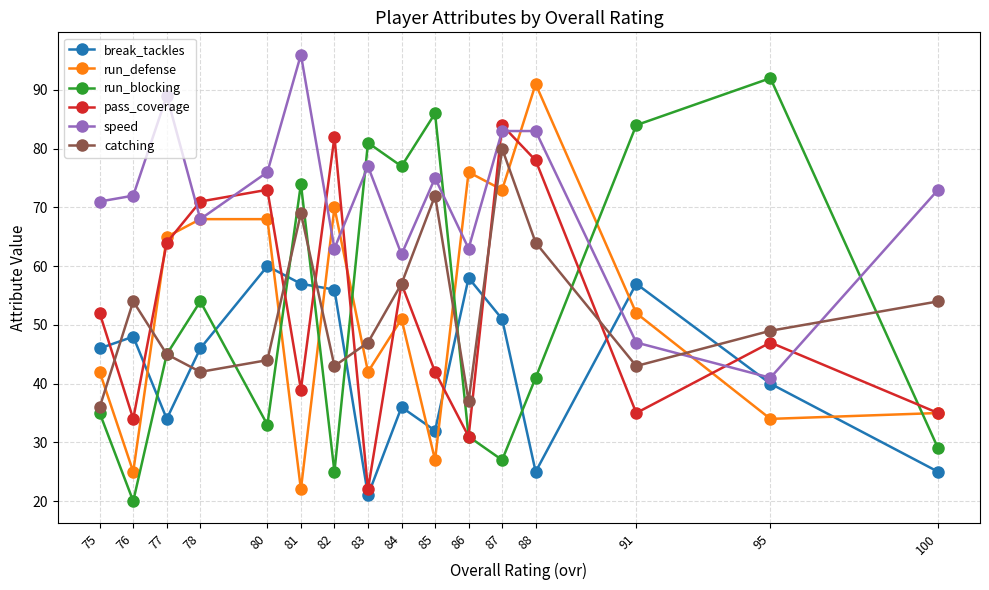

In run_blocking, how many points are higher than both neighbors (excluding endpoints)?

5